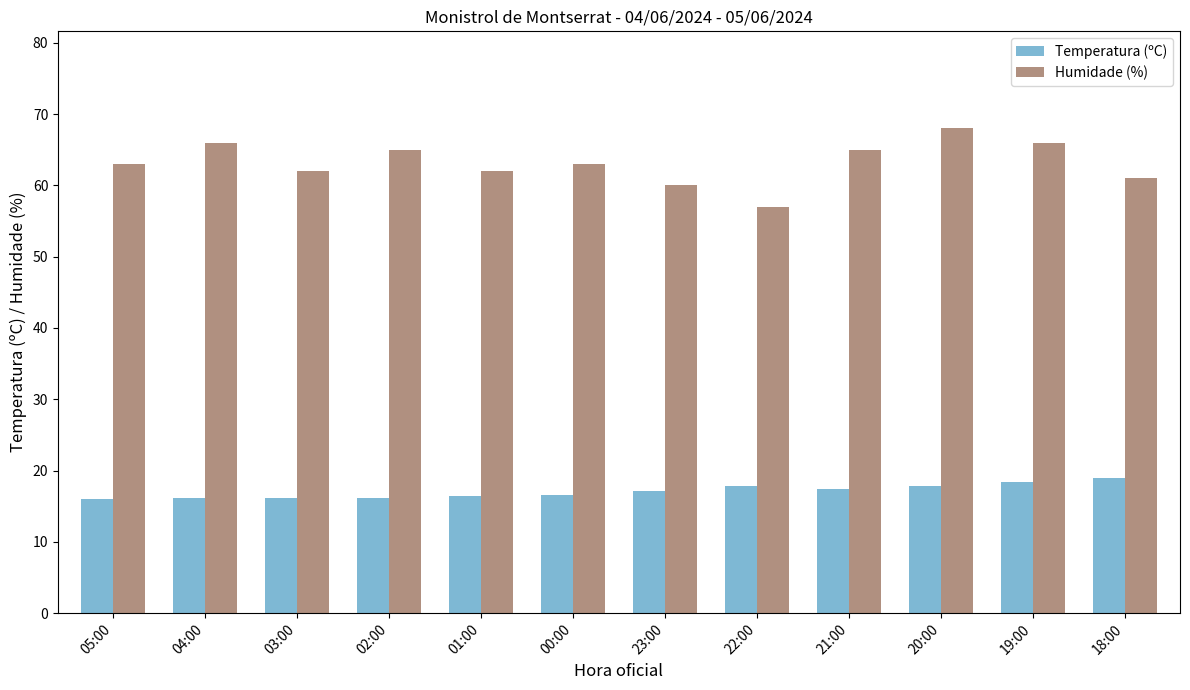

What is the sum of all Humidade (%) values?

758.0